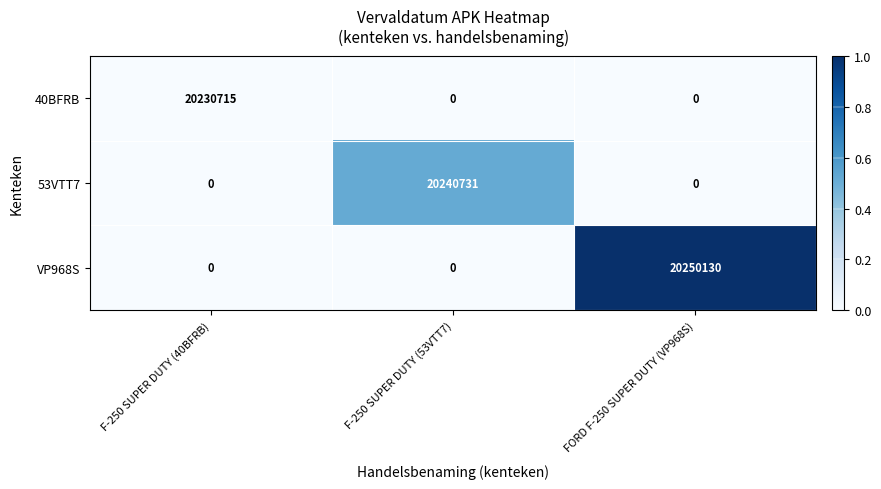

The value of 53VTT7 at F-250 SUPER DUTY (53VTT7) is 6870369. True or false?

False